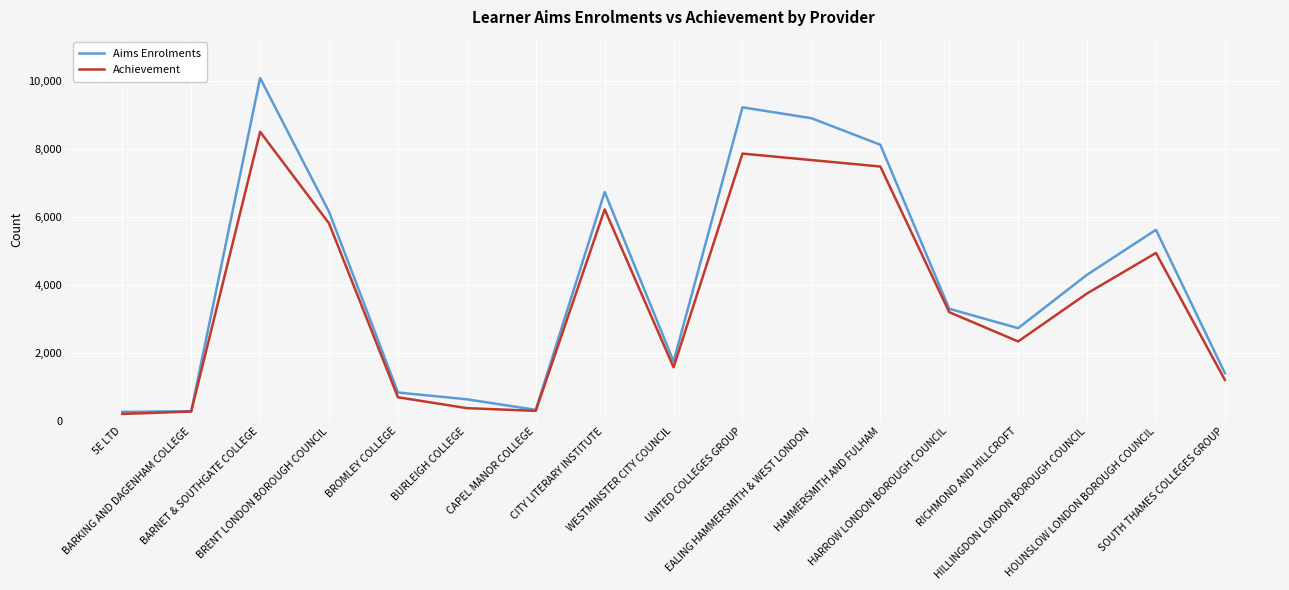

Rank the series by their average value, from lowest to highest.

Achievement, Aims Enrolments